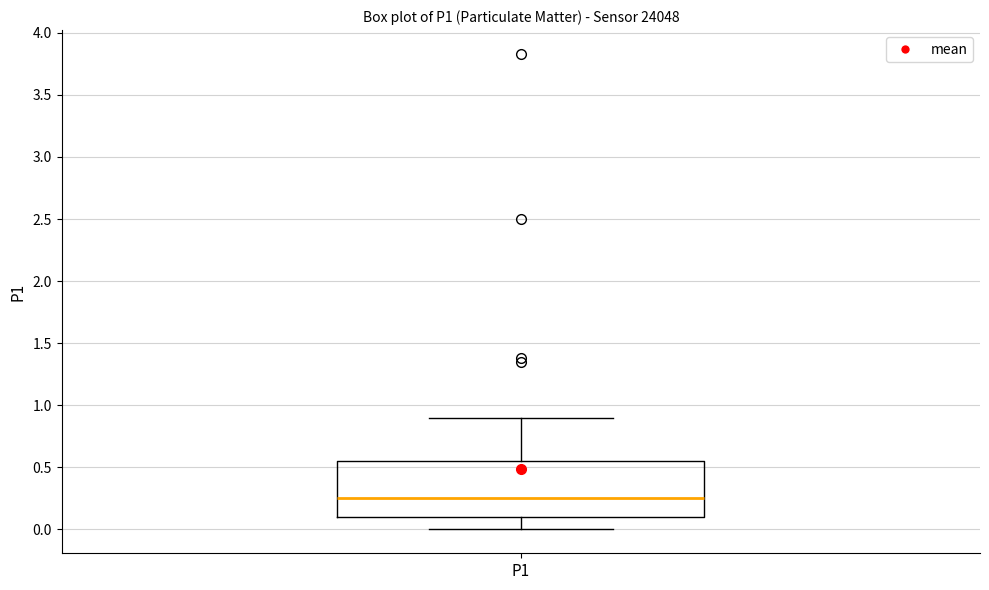

Read this box plot against the y-axis: the position of the median line, the range covered by the box, and the ends of both whiskers. The values are not printed on the chart, so give them approximately, as read against the axis.

median 0.25, box 0.10 to 0.55, whiskers 0.00 to 0.90